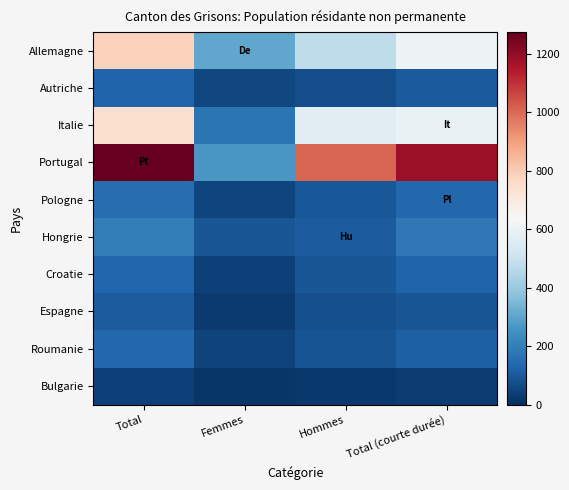

What is the spread (max minus min) of values at Total?

1231